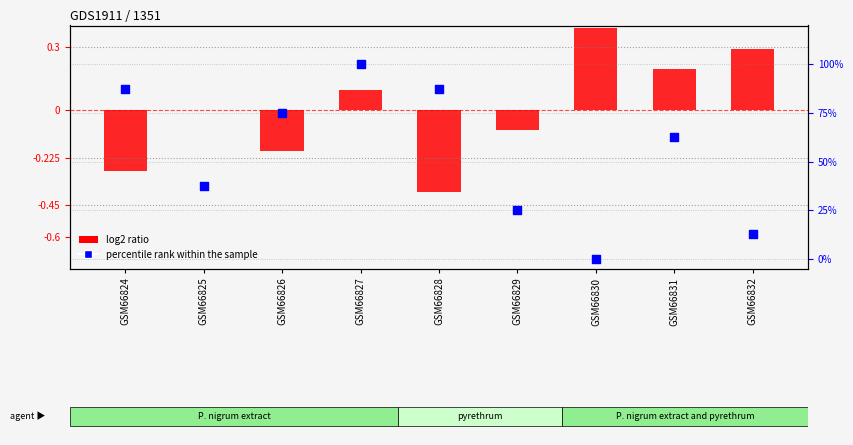

What are all the series names shown in the legend?

log2 ratio, percentile rank within the sample